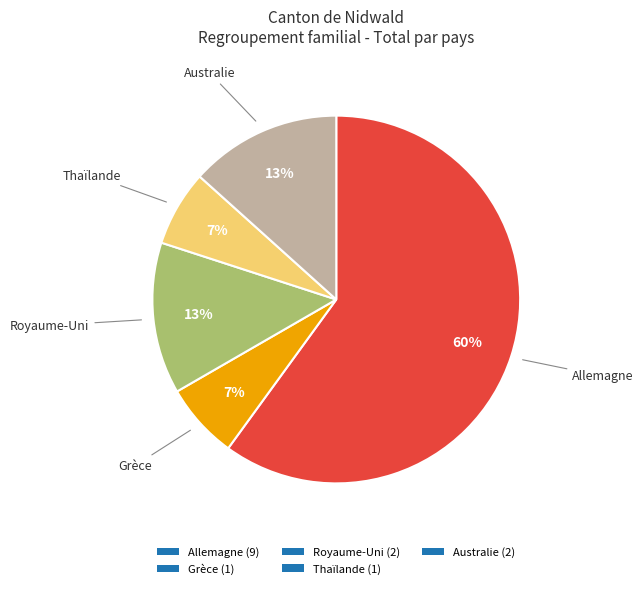

Does any single category account for the majority?

Yes